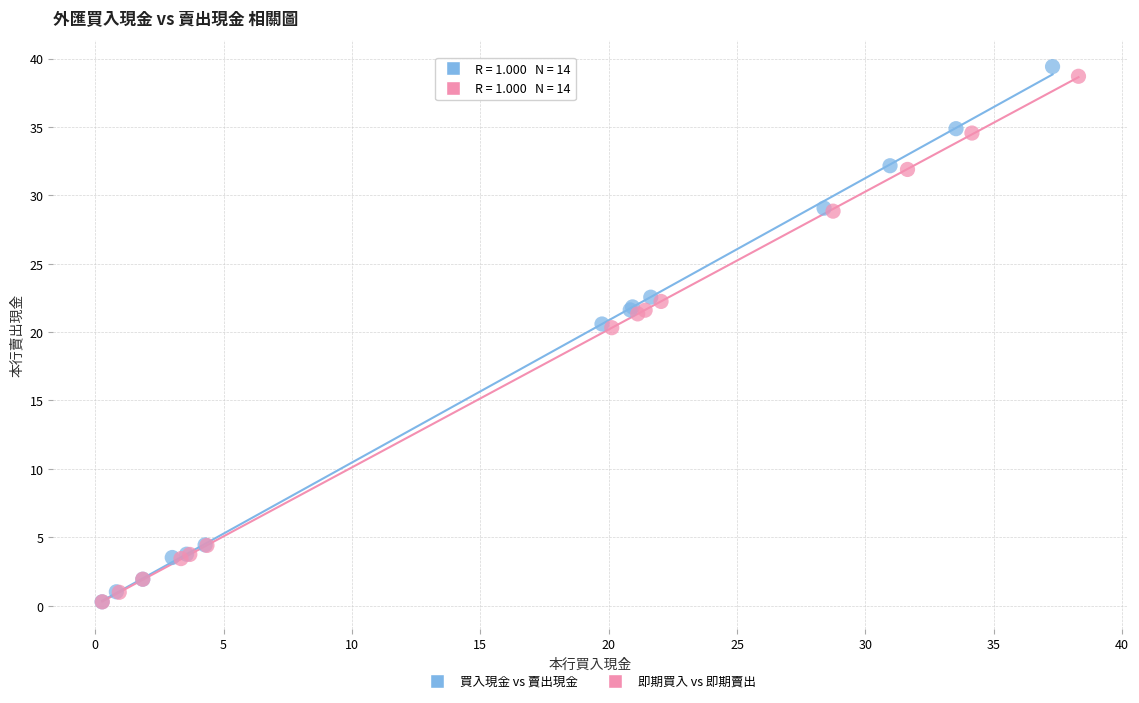

Which series has the widest spread of Y values?

買入現金 vs 賣出現金